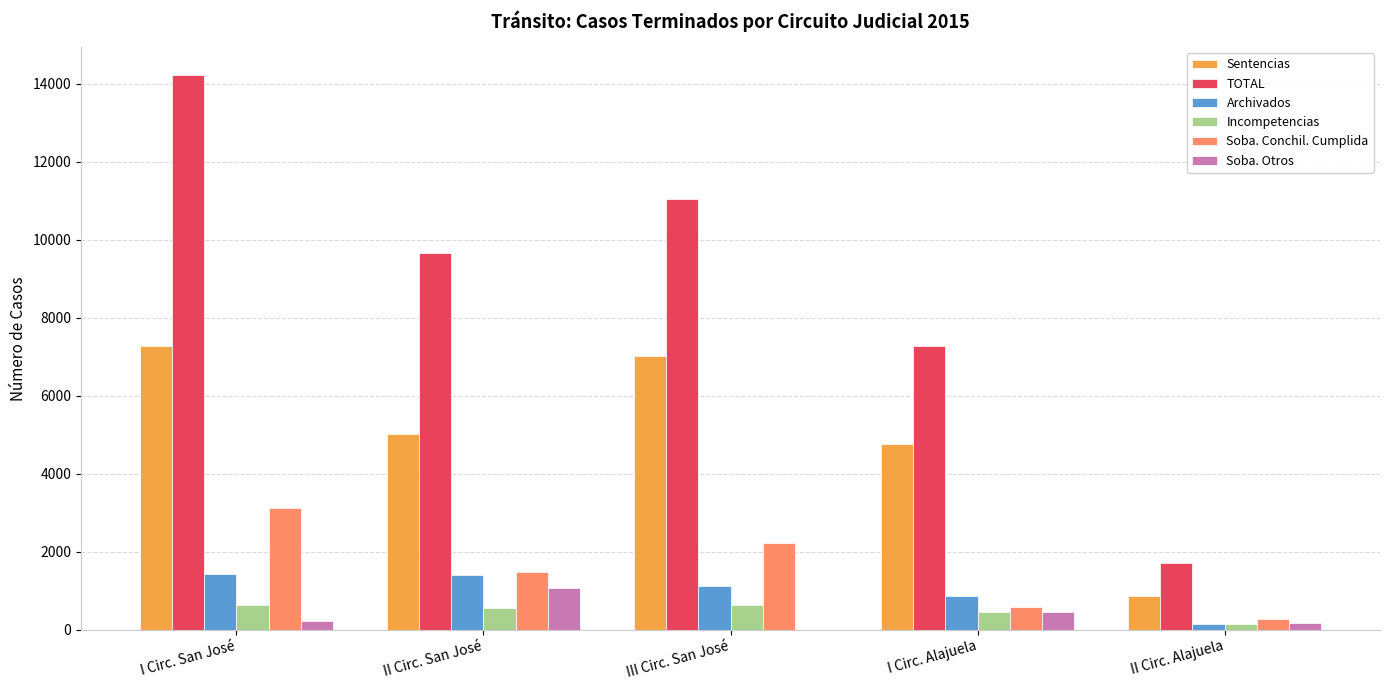

True or false: Soba. Conchil. Cumplida has a value of 1200 at I Circ. San José.

False